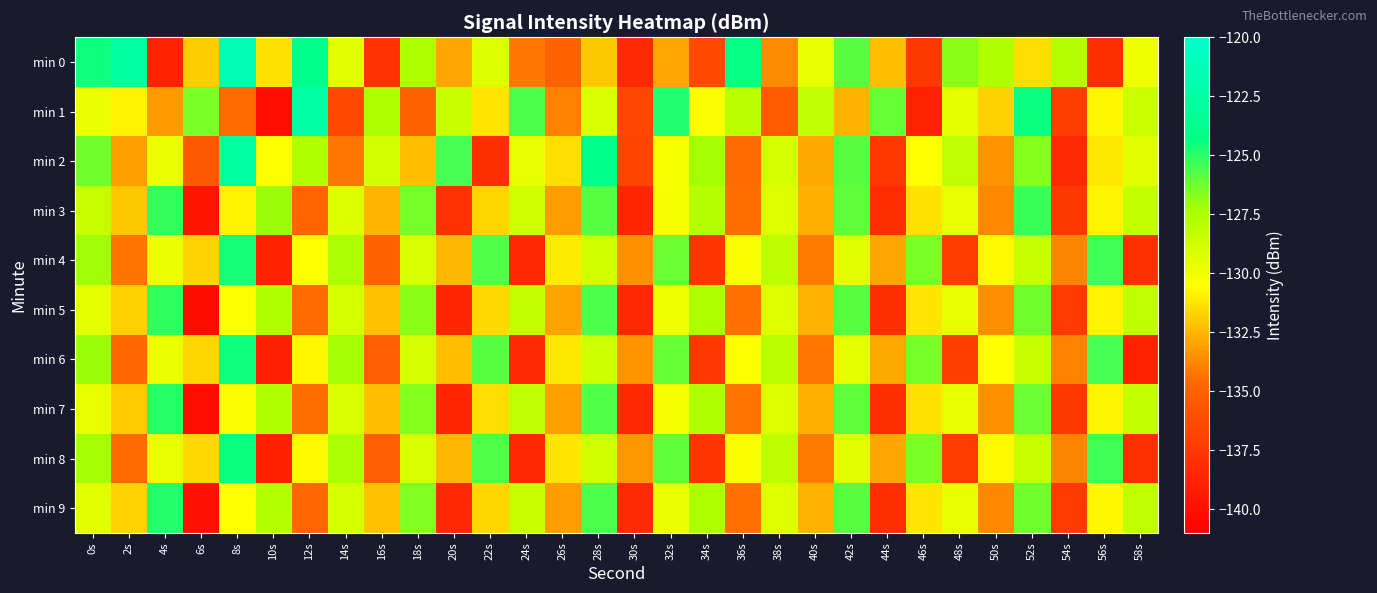

Reading left to right, transcribe all the data shown in this chart.

min 0: 0s=-124.5	2s=-122.6	4s=-138.8	6s=-131.8	8s=-121.4	10s=-131.3	12s=-124.1	14s=-129.4	16s=-137.8	18s=-127.5	20s=-132.9	22s=-129.3	24s=-134.3	26s=-134.9	28s=-132.0	30s=-138.4	32s=-132.9	34s=-136.4	36s=-124.3	38s=-133.6	40s=-129.7	42s=-125.8	44s=-132.2	46s=-137.5	48s=-126.8	50s=-127.7	52s=-131.3	54s=-127.8	56s=-138.1	58s=-129.9
min 1: 0s=-129.8	2s=-130.9	4s=-133.3	6s=-126.5	8s=-134.5	10s=-140.1	12s=-122.3	14s=-136.5	16s=-127.5	18s=-134.9	20s=-128.5	22s=-131.2	24s=-125.6	26s=-133.9	28s=-129.1	30s=-136.7	32s=-124.8	34s=-130.3	36s=-127.9	38s=-135.4	40s=-128.2	42s=-132.6	44s=-126.1	46s=-138.9	48s=-129.5	50s=-131.8	52s=-124.4	54s=-137.2	56s=-130.7	58s=-128.6
min 2: 0s=-126.3	2s=-133.1	4s=-129.8	6s=-135.5	8s=-122.7	10s=-130.4	12s=-127.6	14s=-134.2	16s=-128.9	18s=-132.3	20s=-125.5	22s=-138.1	24s=-129.7	26s=-131.4	28s=-124.1	30s=-136.8	32s=-130.2	34s=-127.3	36s=-134.6	38s=-129.0	40s=-132.8	42s=-125.9	44s=-137.6	46s=-130.5	48s=-128.1	50s=-133.4	52s=-126.7	54s=-138.3	56s=-131.1	58s=-129.4
min 3: 0s=-128.4	2s=-132.0	4s=-125.2	6s=-139.7	8s=-130.9	10s=-127.1	12s=-134.8	14s=-129.3	16s=-132.5	18s=-126.4	20s=-137.9	22s=-131.6	24s=-128.7	26s=-133.2	28s=-125.8	30s=-138.6	32s=-130.1	34s=-127.8	36s=-134.5	38s=-129.2	40s=-132.7	42s=-126.0	44s=-138.2	46s=-131.3	48s=-129.6	50s=-133.7	52s=-125.3	54s=-137.5	56s=-130.8	58s=-128.3
min 4: 0s=-127.2	2s=-134.3	4s=-129.9	6s=-131.7	8s=-124.6	10s=-138.8	12s=-130.5	14s=-127.4	16s=-134.9	18s=-129.1	20s=-132.4	22s=-125.7	24s=-138.4	26s=-131.0	28s=-128.8	30s=-133.5	32s=-126.2	34s=-137.7	36s=-130.3	38s=-128.0	40s=-134.1	42s=-129.4	44s=-132.9	46s=-126.5	48s=-137.3	50s=-130.6	52s=-128.5	54s=-133.8	56s=-125.4	58s=-138.0
min 5: 0s=-129.5	2s=-131.8	4s=-125.1	6s=-140.2	8s=-130.4	10s=-127.7	12s=-134.6	14s=-129.0	16s=-132.2	18s=-126.8	20s=-138.7	22s=-131.5	24s=-128.3	26s=-133.0	28s=-125.6	30s=-138.5	32s=-130.0	34s=-127.5	36s=-134.4	38s=-129.3	40s=-132.6	42s=-125.9	44s=-138.1	46s=-131.2	48s=-129.7	50s=-133.6	52s=-126.3	54s=-137.4	56s=-130.9	58s=-128.2
min 6: 0s=-127.1	2s=-134.7	4s=-129.8	6s=-131.6	8s=-124.5	10s=-139.1	12s=-130.7	14s=-127.3	16s=-135.2	18s=-129.0	20s=-132.3	22s=-125.8	24s=-138.3	26s=-131.1	28s=-128.7	30s=-133.4	32s=-126.1	34s=-137.6	36s=-130.4	38s=-127.9	40s=-134.2	42s=-129.5	44s=-132.8	46s=-126.4	48s=-137.2	50s=-130.5	52s=-128.4	54s=-133.9	56s=-125.5	58s=-138.9
min 7: 0s=-129.6	2s=-131.9	4s=-125.0	6s=-140.1	8s=-130.3	10s=-127.6	12s=-134.5	14s=-129.1	16s=-132.3	18s=-126.7	20s=-138.6	22s=-131.4	24s=-128.2	26s=-133.1	28s=-125.7	30s=-138.4	32s=-130.1	34s=-127.6	36s=-134.3	38s=-129.2	40s=-132.7	42s=-126.0	44s=-138.2	46s=-131.3	48s=-129.6	50s=-133.5	52s=-126.2	54s=-137.5	56s=-130.8	58s=-128.3
min 8: 0s=-127.3	2s=-134.6	4s=-129.7	6s=-131.5	8s=-124.4	10s=-139.0	12s=-130.6	14s=-127.4	16s=-135.1	18s=-129.1	20s=-132.4	22s=-125.7	24s=-138.4	26s=-131.2	28s=-128.8	30s=-133.3	32s=-126.0	34s=-137.7	36s=-130.3	38s=-128.0	40s=-134.1	42s=-129.4	44s=-132.9	46s=-126.5	48s=-137.3	50s=-130.6	52s=-128.5	54s=-133.8	56s=-125.4	58s=-138.0
min 9: 0s=-129.4	2s=-131.7	4s=-124.9	6s=-140.0	8s=-130.5	10s=-127.8	12s=-134.7	14s=-129.0	16s=-132.2	18s=-126.6	20s=-138.5	22s=-131.6	24s=-128.4	26s=-133.2	28s=-125.6	30s=-138.3	32s=-129.9	34s=-127.5	36s=-134.4	38s=-129.3	40s=-132.6	42s=-125.9	44s=-138.1	46s=-131.2	48s=-129.7	50s=-133.7	52s=-126.3	54s=-137.4	56s=-130.7	58s=-128.2